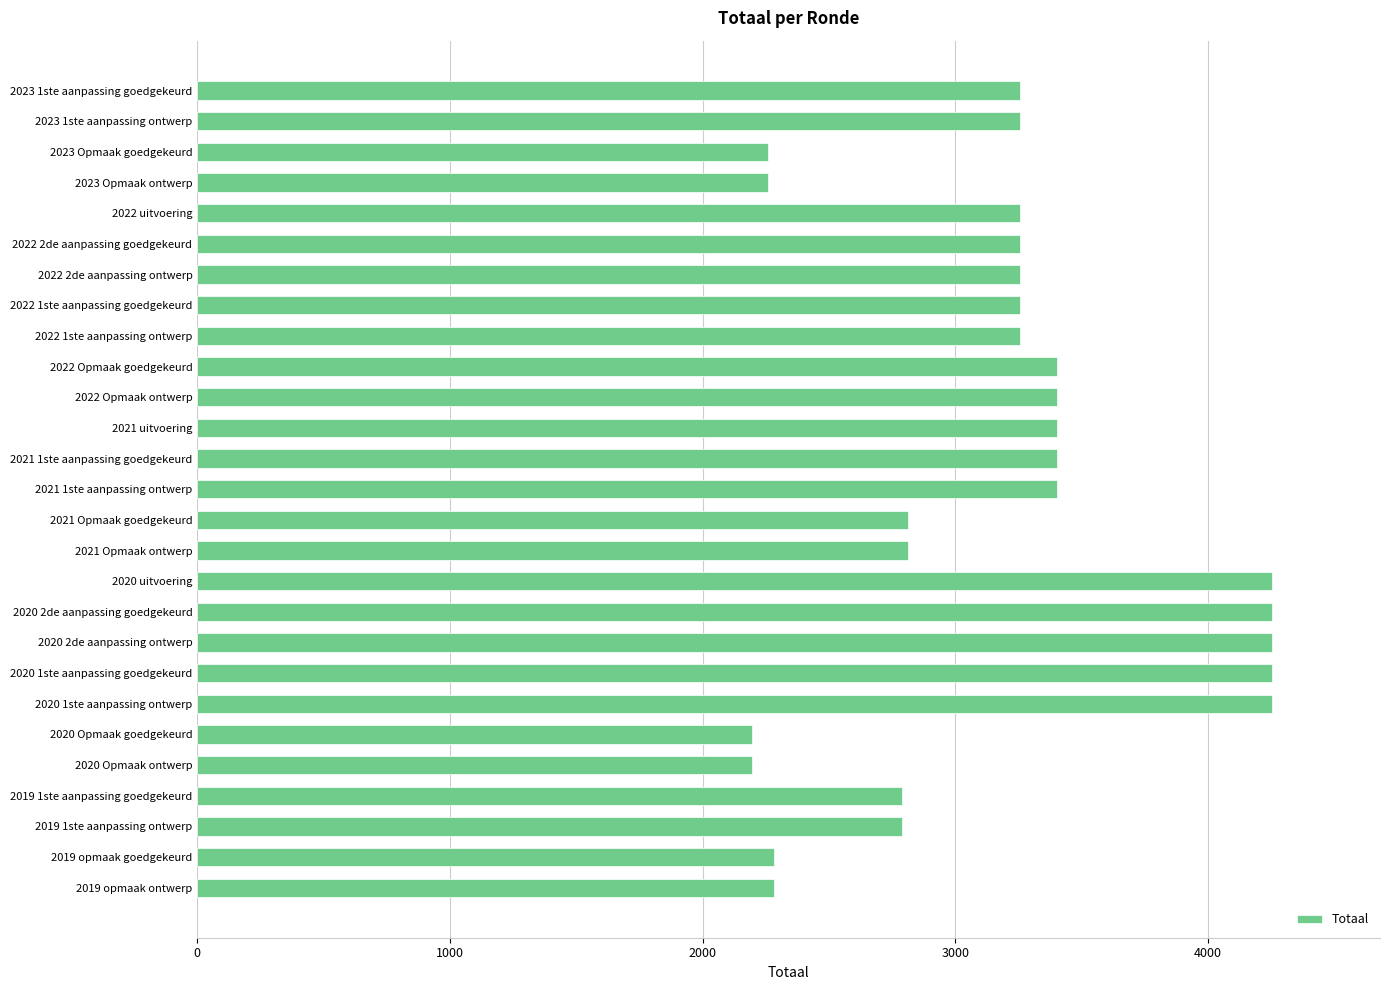

The chart shows a value of 5381 at 2022 Opmaak goedgekeurd. True or false?

False